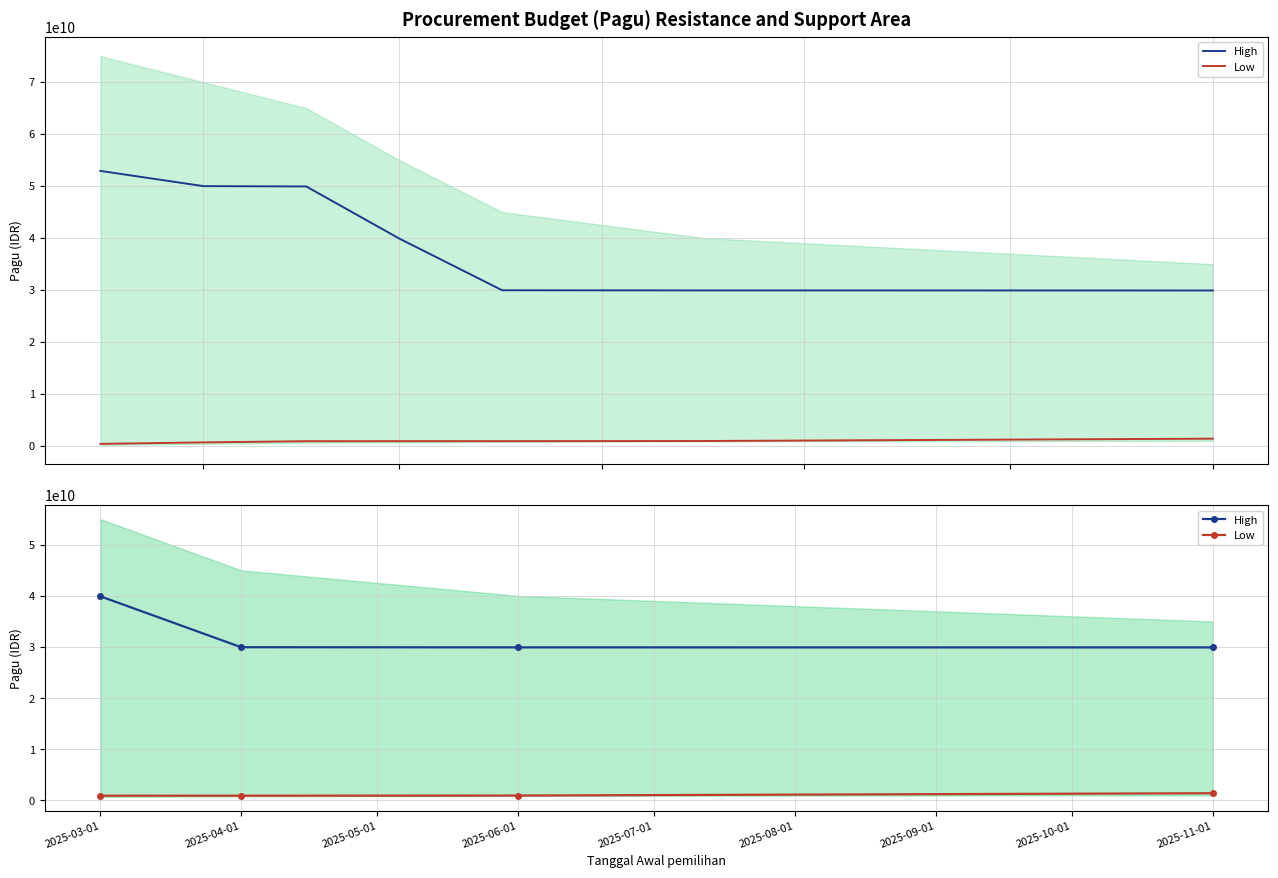

What is the label of the 4th point from the left?

2025-11-01